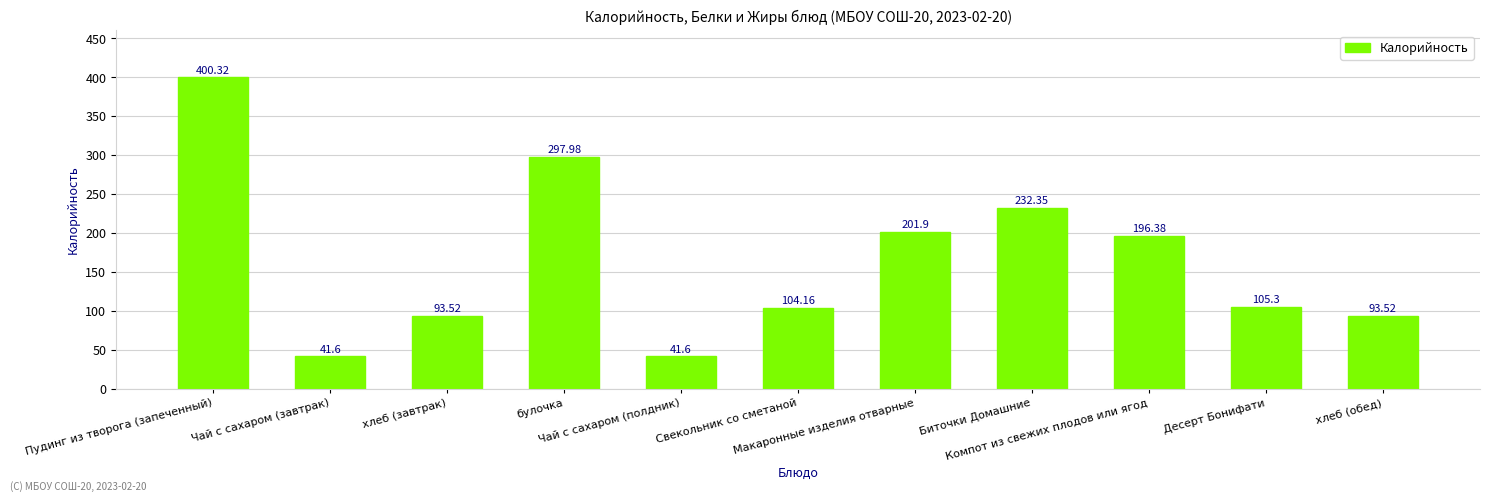

What is the sum of all values?

1808.6